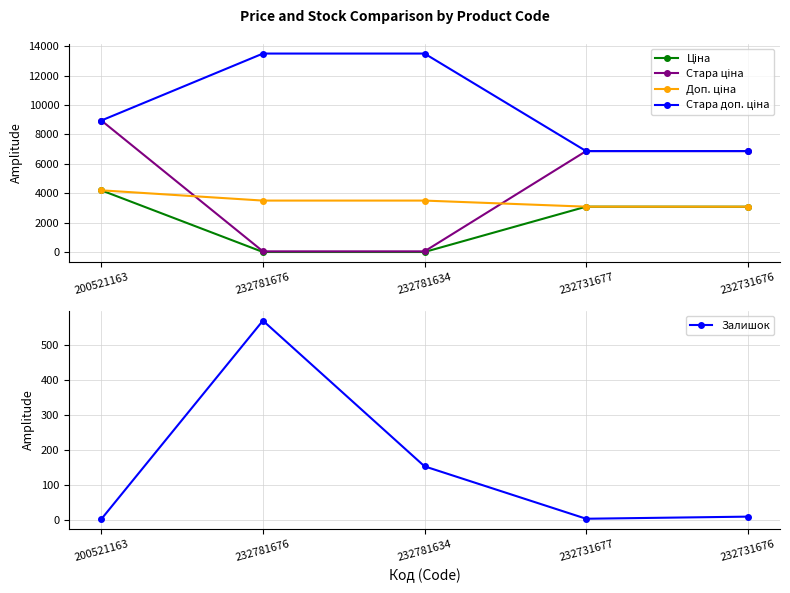

What is the maximum value for Доп. ціна?

4205.0